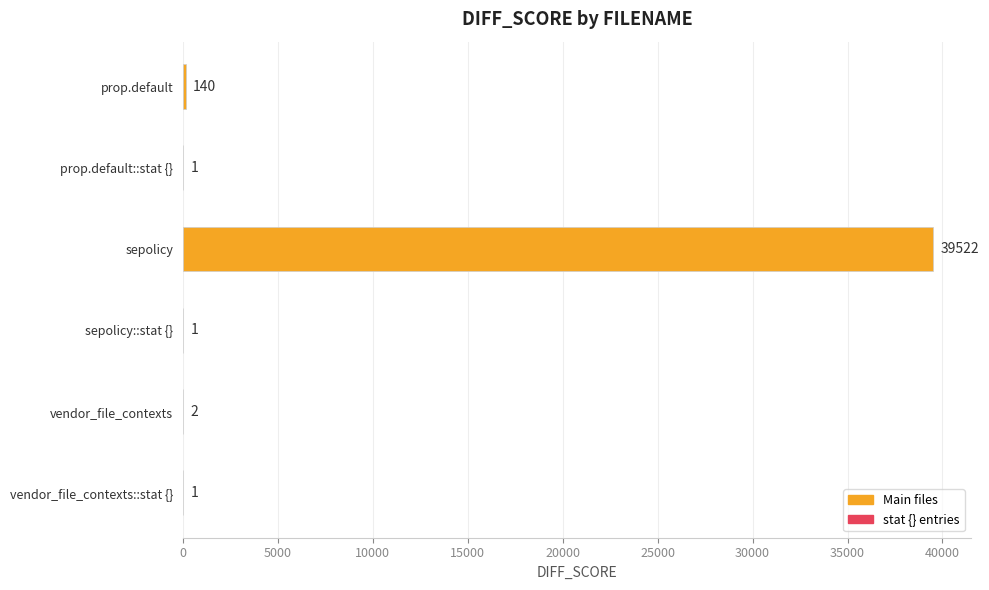

Reading top to bottom, extract all data points from this chart.

prop.default=140	prop.default::stat {}=1	sepolicy=39522	sepolicy::stat {}=1	vendor_file_contexts=2	vendor_file_contexts::stat {}=1